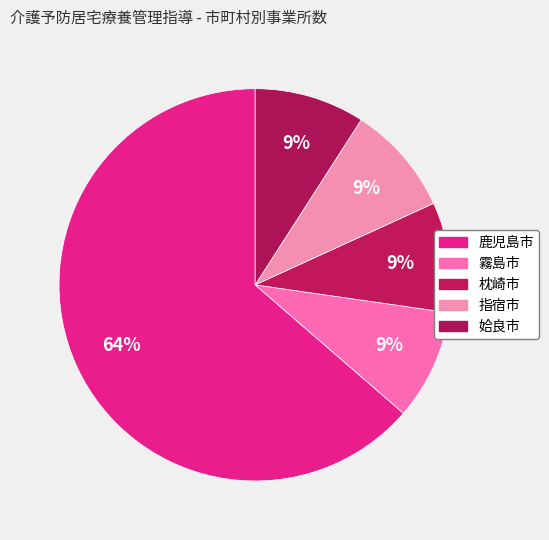

How many slices are in this pie chart?

5